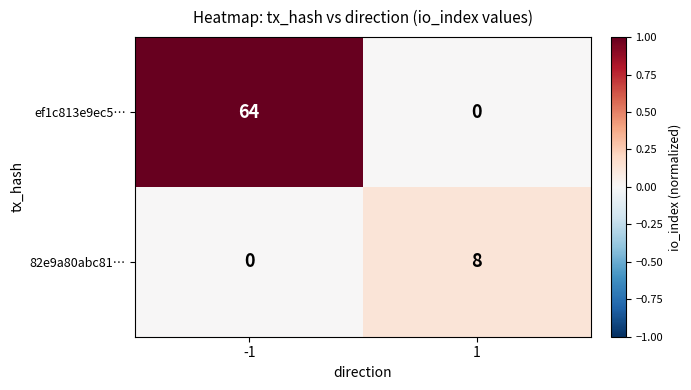

Which series has the largest total across all categories?

ef1c813e9ec5…